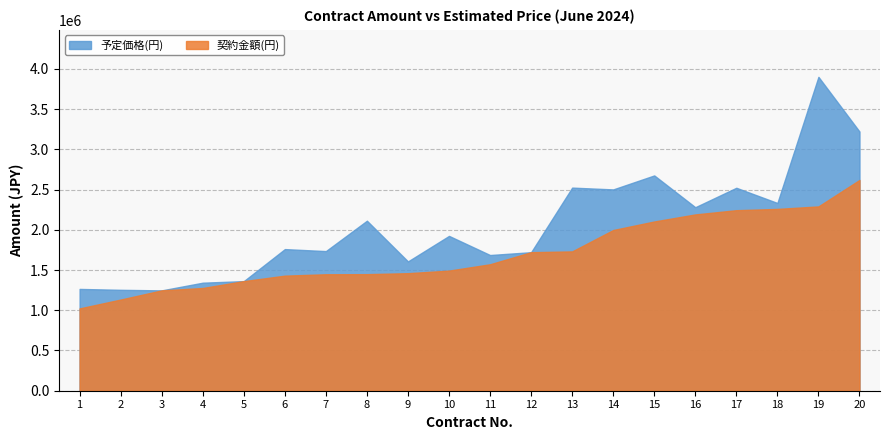

Reading right to left, what are all the values shown in this chart?

予定価格(円): 20=3221020	19=3900634	18=2333100	17=2521939	16=2280512	15=2675475	14=2501722	13=2524060	12=1721500	11=1686312	10=1924065	9=1606849	8=2112660	7=1735142	6=1760000	5=1362020	4=1342518	3=1246960	2=1254000	1=1265000
契約金額(円): 20=2619100	19=2290448	18=2259290	17=2243385	16=2190889	15=2103112	14=1997042	13=1731400	12=1721500	11=1571427	10=1492733	9=1460771	8=1448600	7=1447207	6=1430000	5=1362020	4=1276571	3=1246960	2=1133000	1=1023000